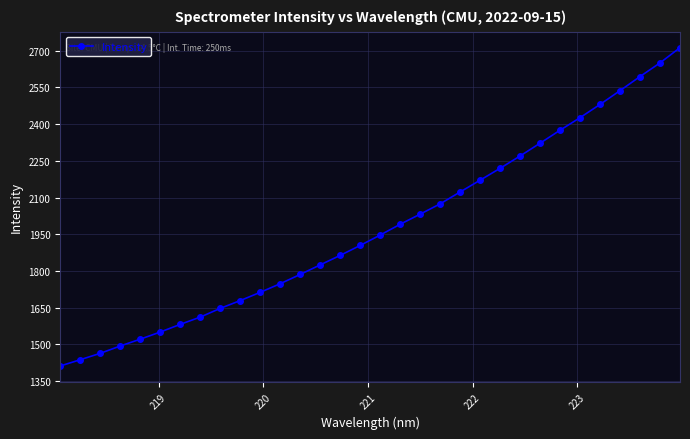

What is the difference between the second highest and second lowest values?

1213.3